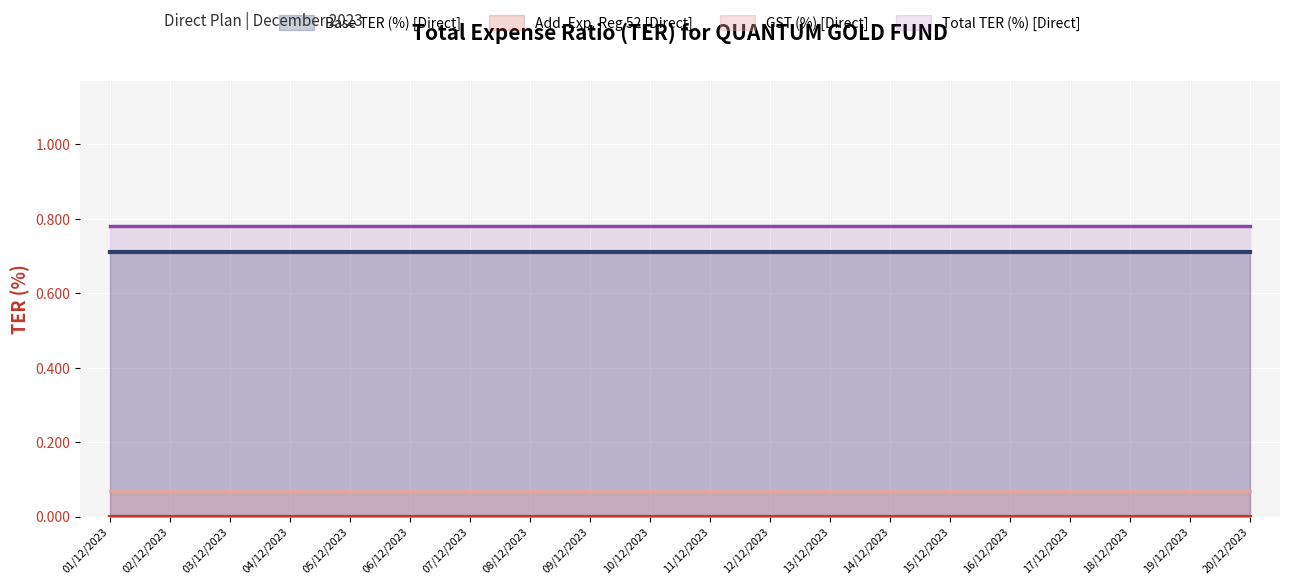

Does the chart display data point markers on the line(s)?

No